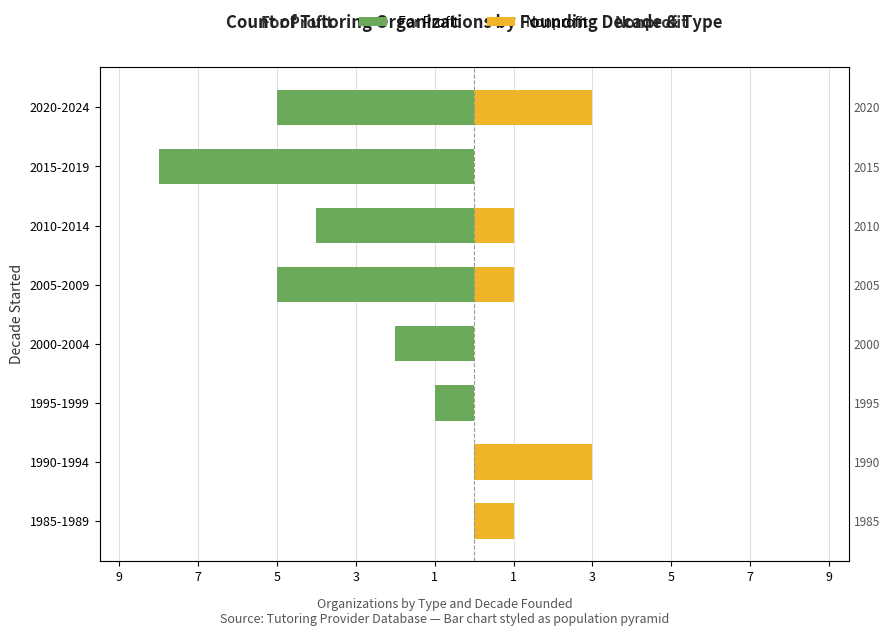

How many distinct data groups are displayed?

2